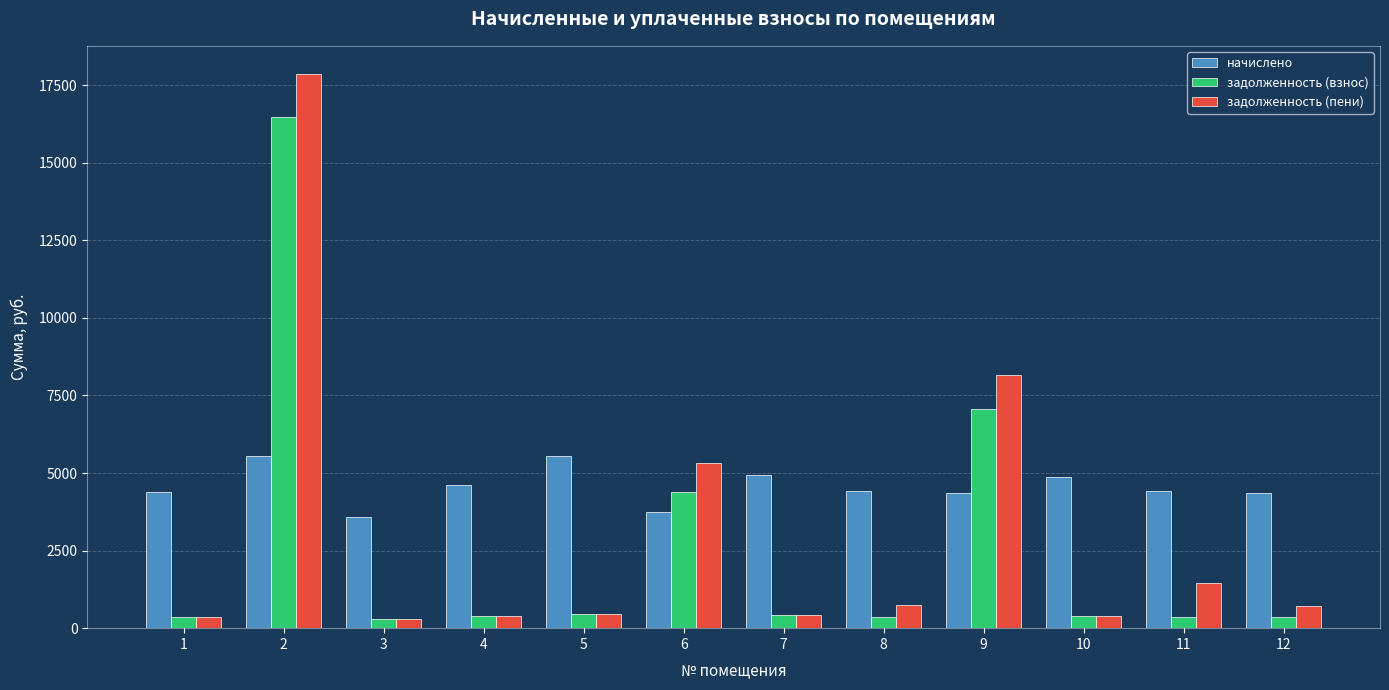

What is the highest value of the задолженность (взнос) series?

16484.1